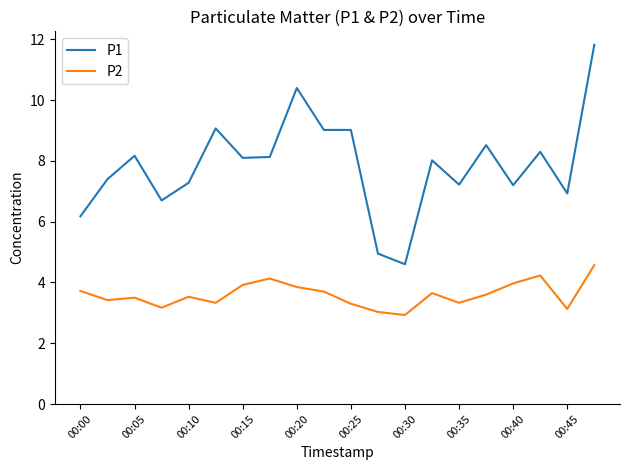

List the series in order of their peak value, lowest first.

P2, P1